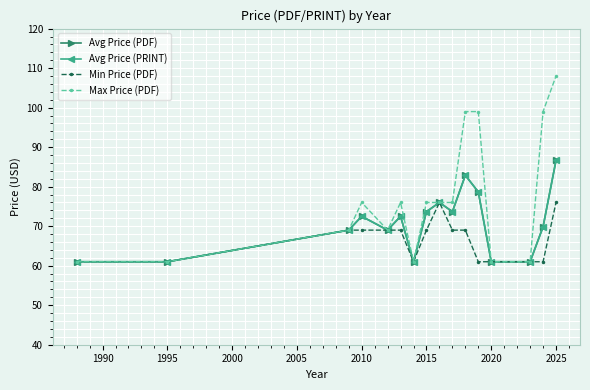

At which label does Max Price (PDF) reach its peak?

2025